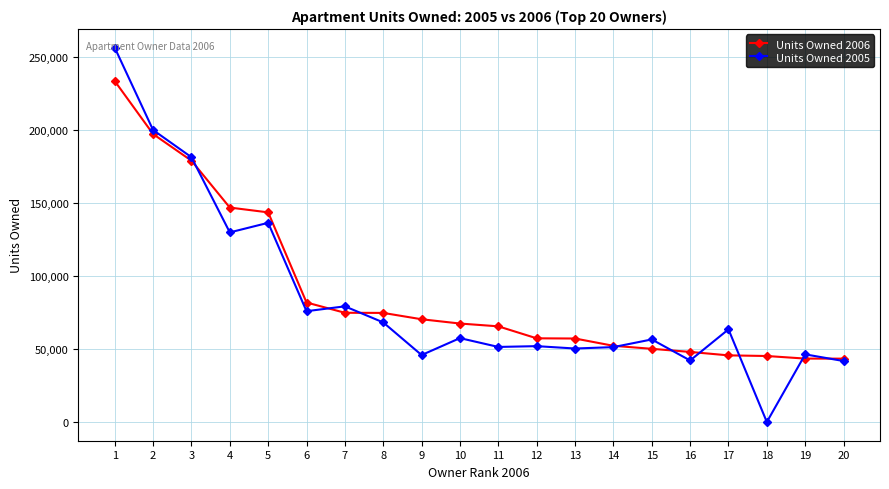

What is the average value of the Units Owned 2005 series?

84366